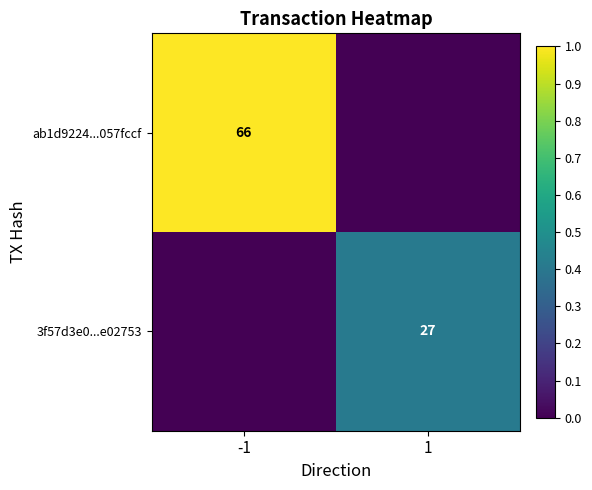

Is it true that ab1d9224...057fccf equals 21 at -1?

False